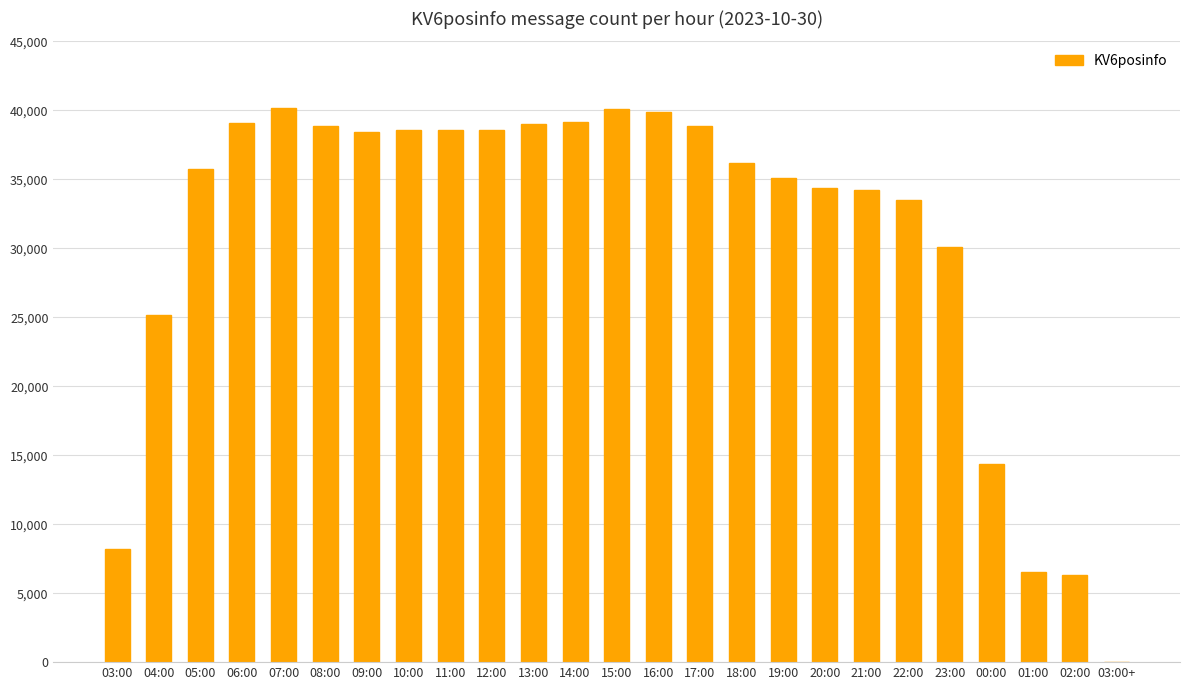

What is the ratio of the value at 23:00 to the value at 02:00?

4.8